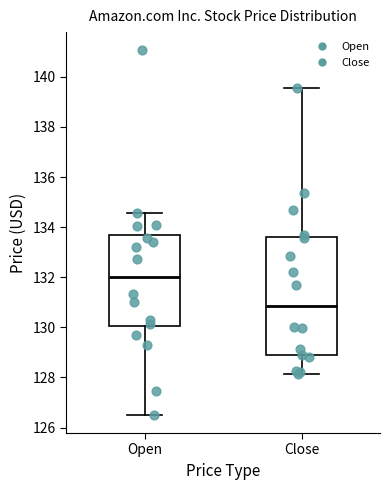

Comparing the boxes themselves (not the whiskers), which one is the tallest?

Close